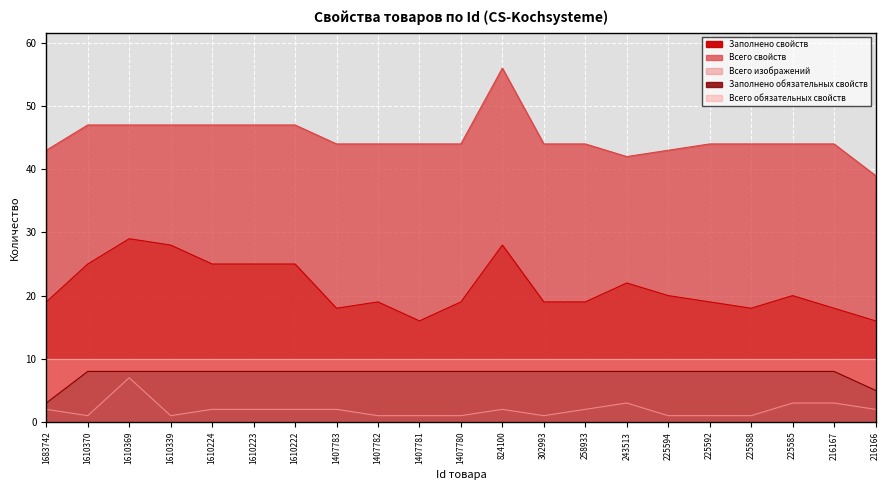

Which label corresponds to the largest value in the chart?

824100